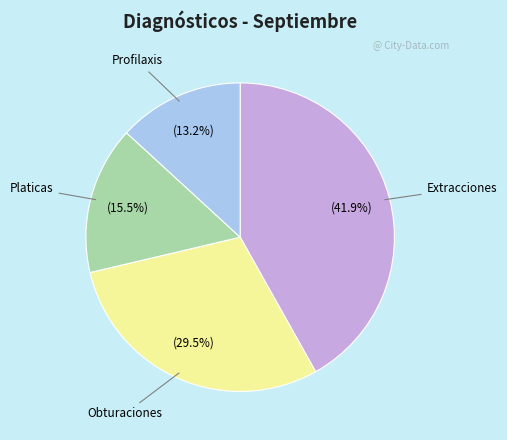

Does any single category account for the majority?

No